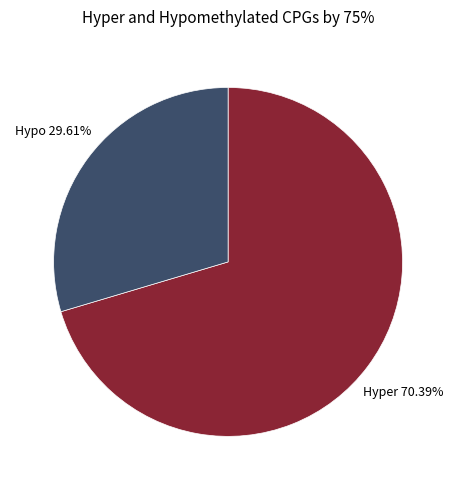

Is the sum of Hypo and Hyper greater than half?

Yes